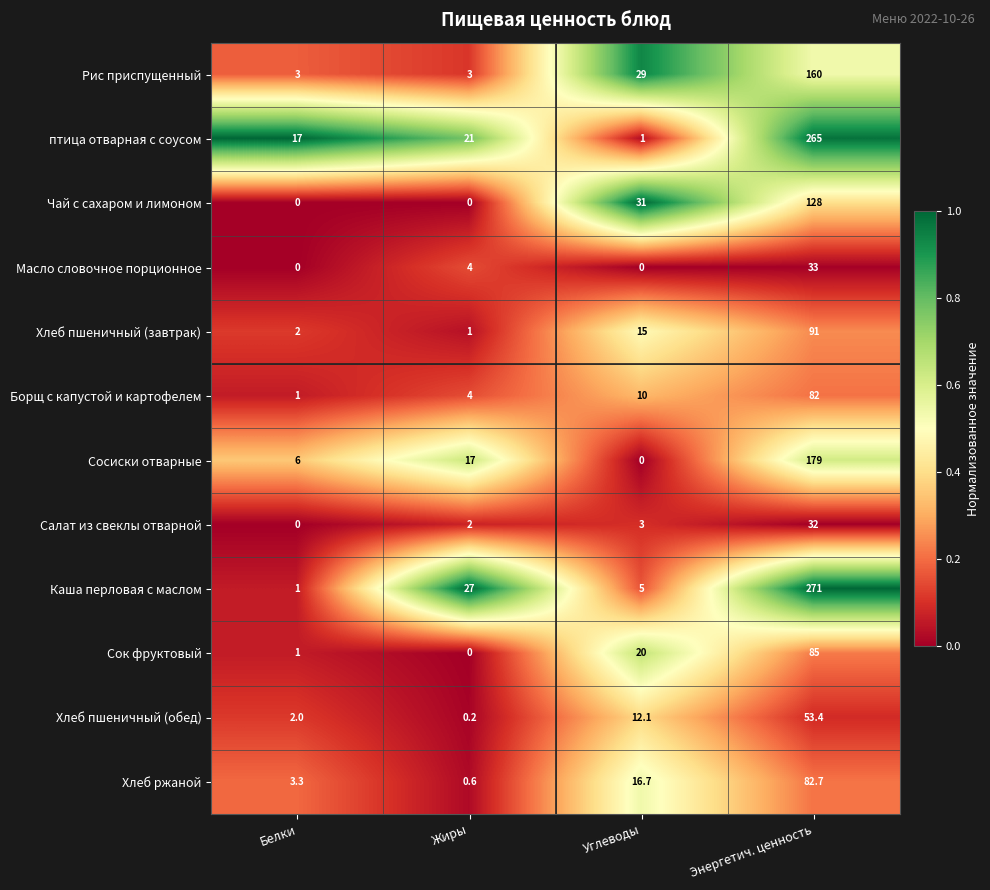

What is the spread (max minus min) of values at Углеводы?

31.0